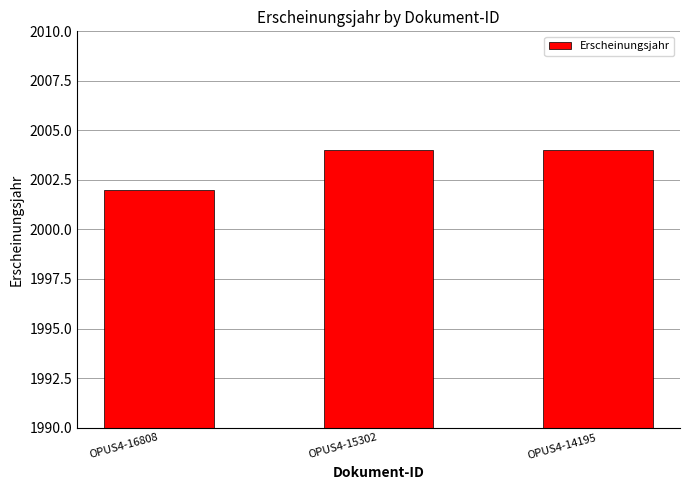

Does the chart contain any negative values?

No